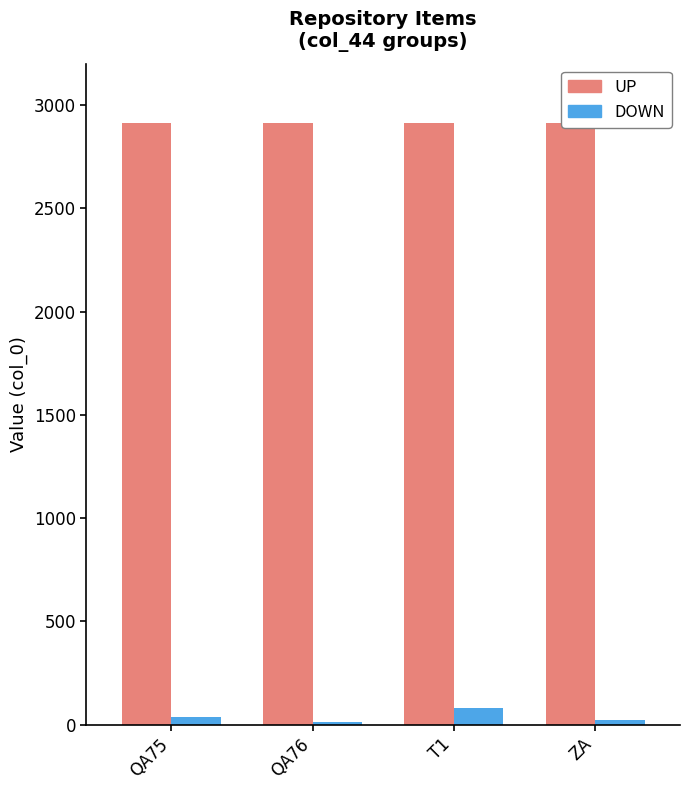

How many data points does each series have?

4